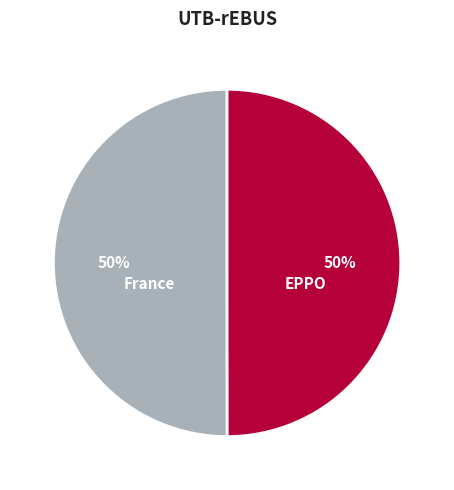

How many segments does this pie chart have?

2